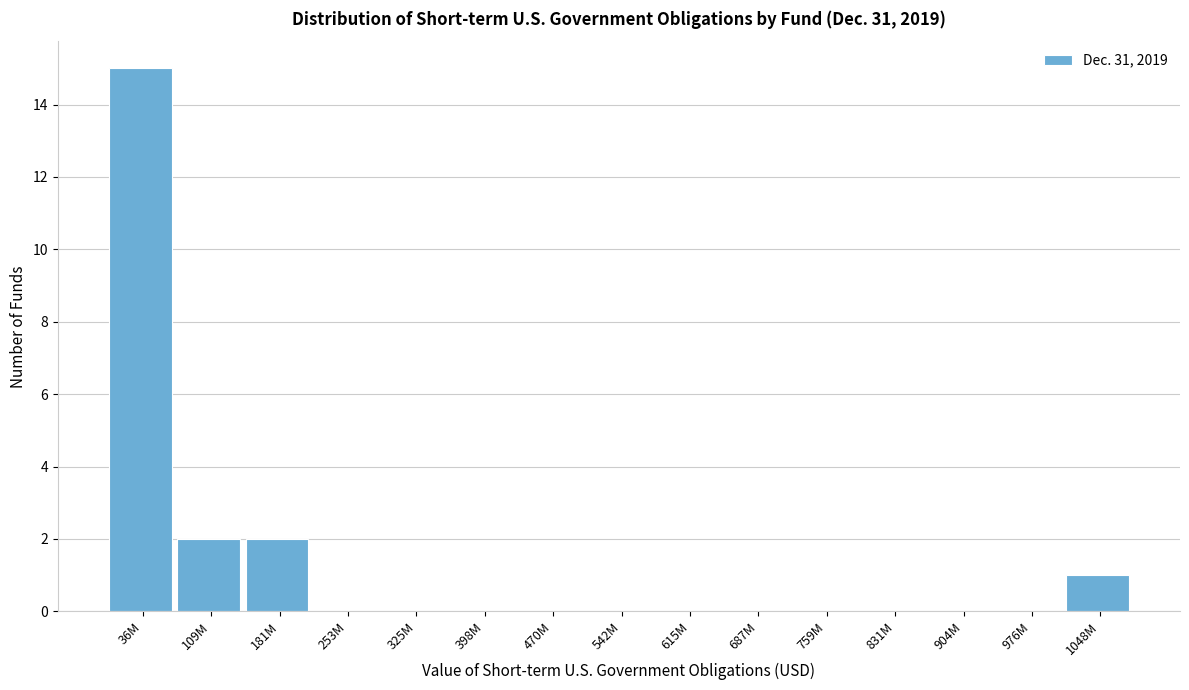

Reading left to right, what are all the values shown in this chart?

36M=15	109M=2	181M=2	253M=0	325M=0	398M=0	470M=0	542M=0	615M=0	687M=0	759M=0	831M=0	904M=0	976M=0	1048M=1